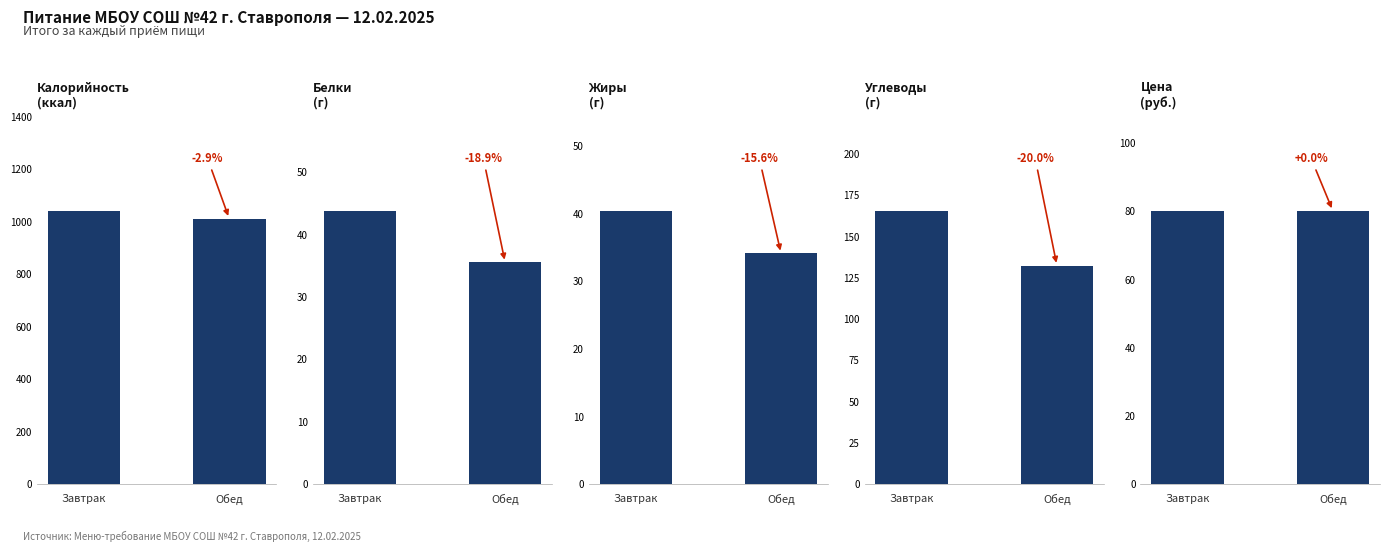

What is the maximum value shown in the chart?

1041.8